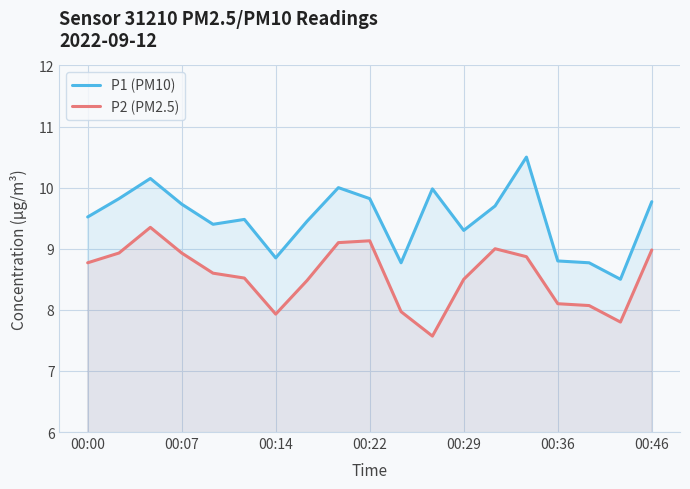

How many values in the P2 (PM2.5) series exceed 8?

15